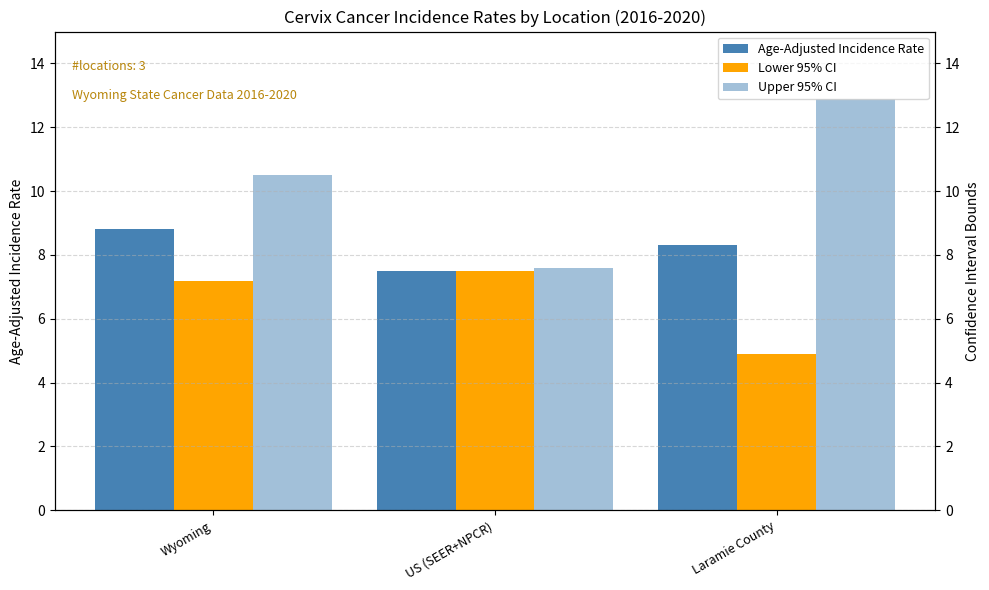

What is the label of the 3rd bar from the right?

Wyoming